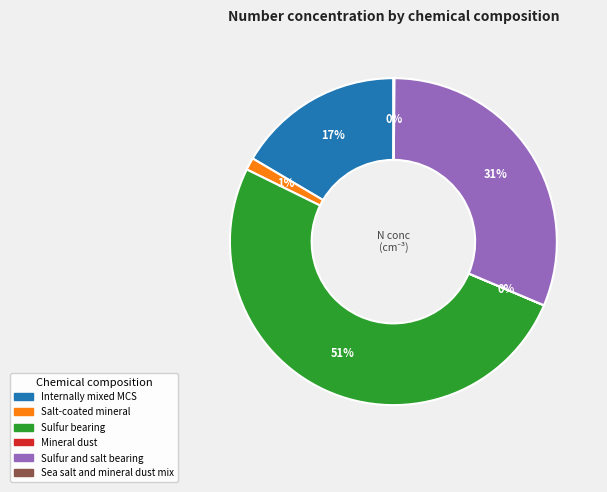

Is there any slice that represents more than half of the pie?

Yes